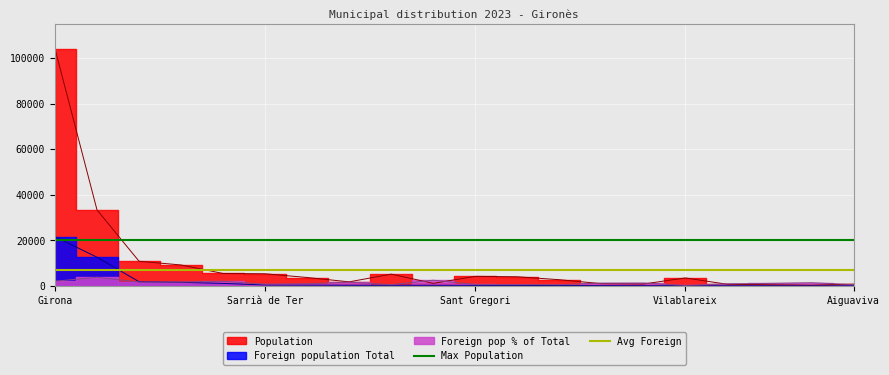

Is it true that Avg Foreign equals 7000 at Sarrià de Ter?

True